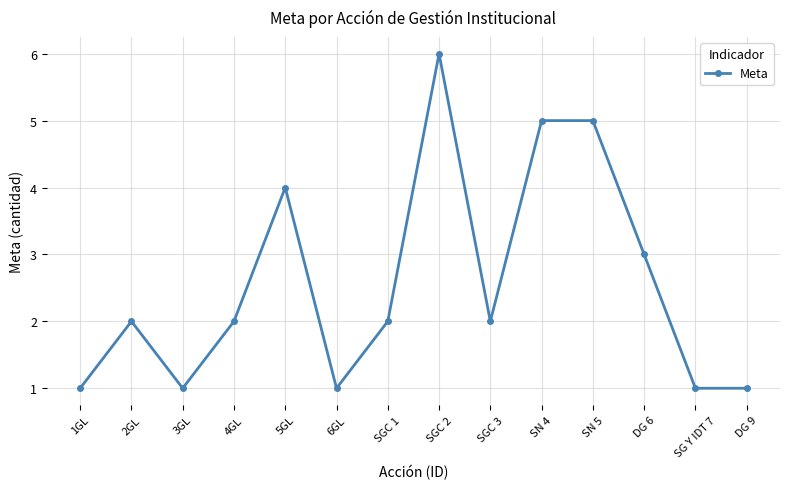

Reading left to right, list all the values displayed in this chart.

1	2	1	2	4	1	2	6	2	5	5	3	1	1